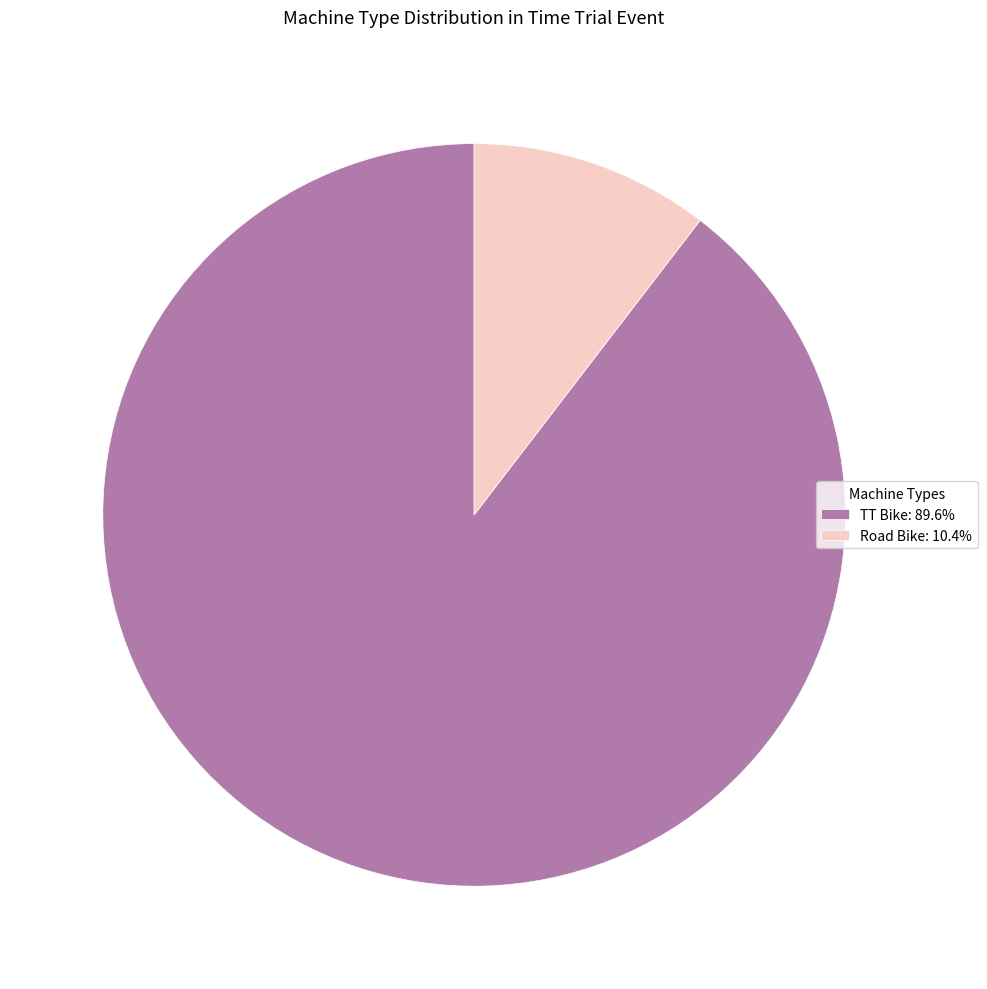

The Road Bike slice represents 22% of the pie. True or false?

False